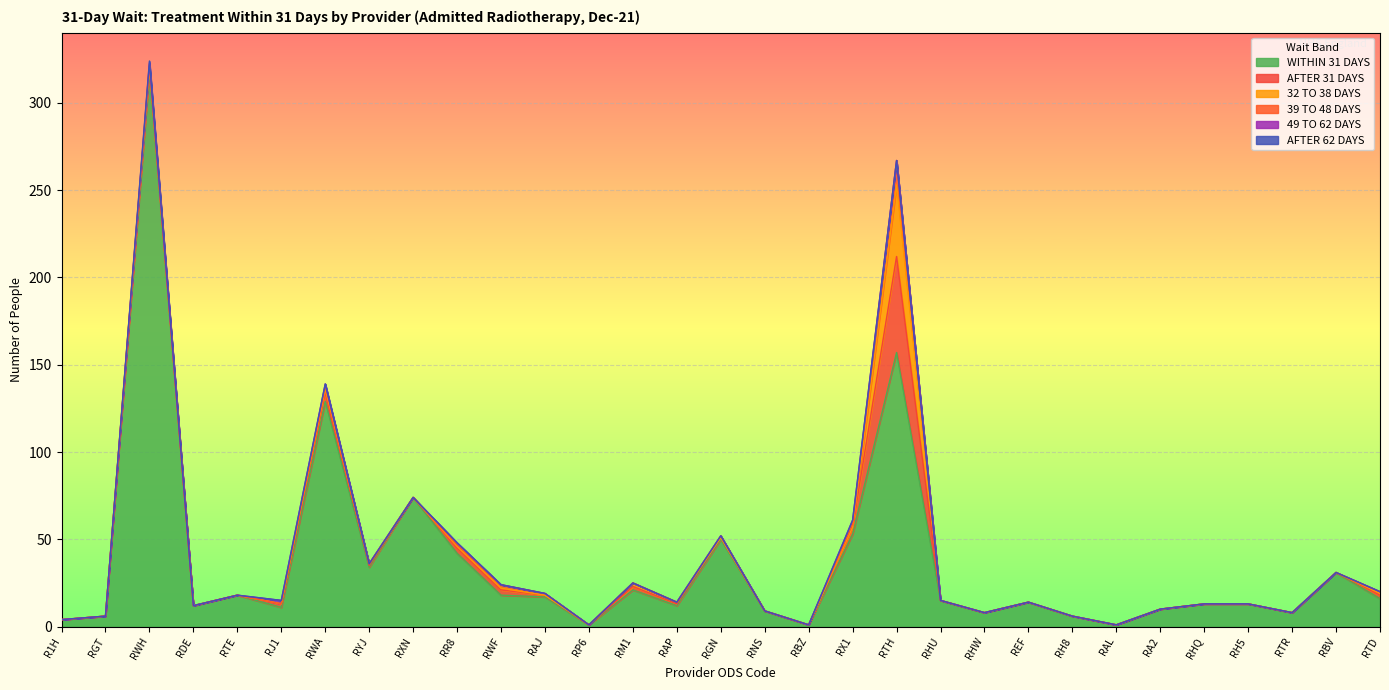

Is it true that WITHIN 31 DAYS equals 53 at RBV?

False